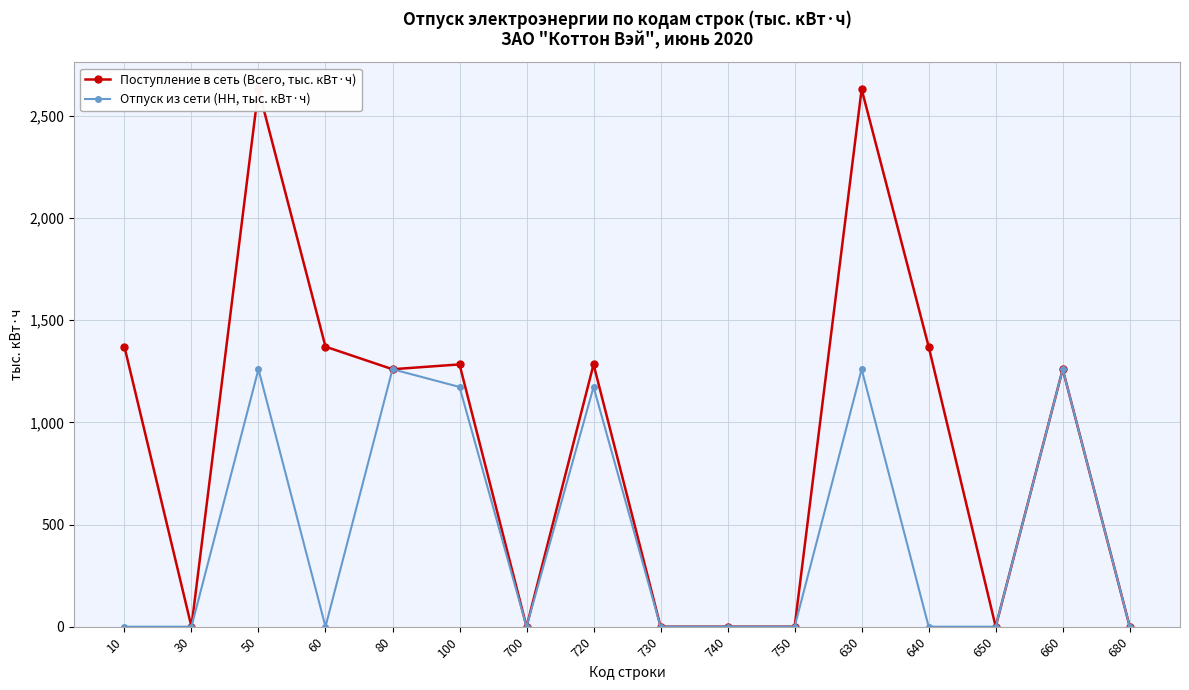

Is the value of Поступление в сеть (Всего, тыс. кВт·ч) at 100 greater than the value of Отпуск из сети (НН, тыс. кВт·ч) at 30?

Yes